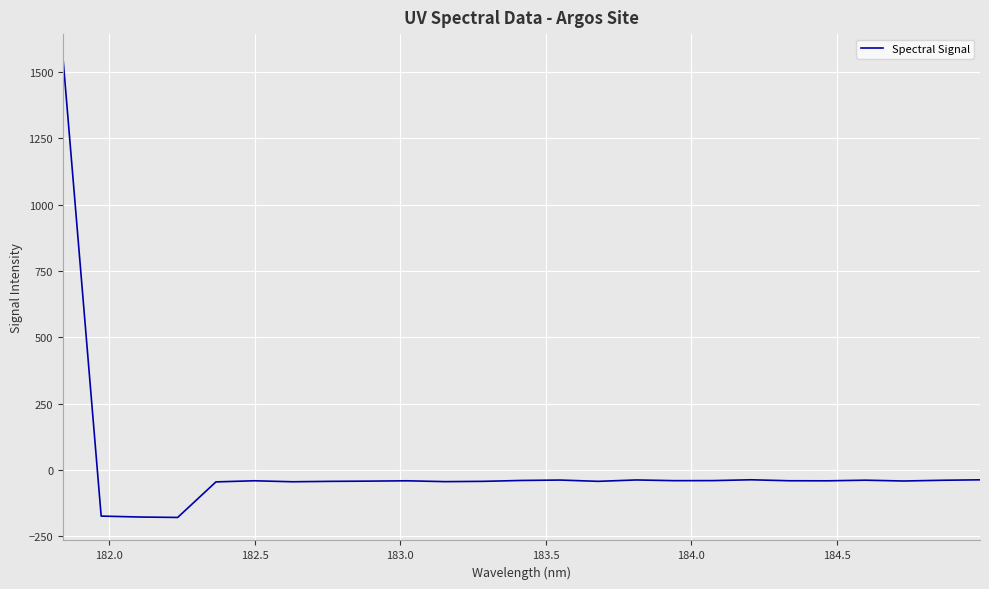

What is the difference between the maximum and minimum values?

1735.6